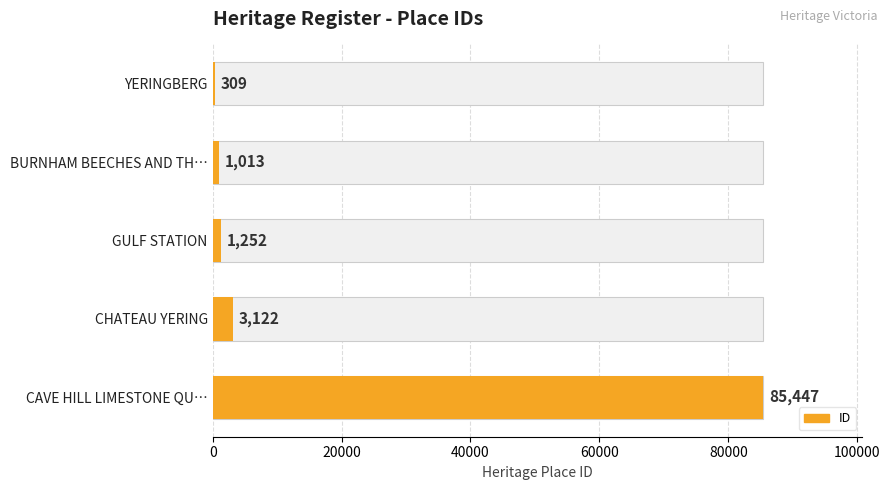

Reading right to left, list all the values displayed in this chart.

85447	3122	1252	1013	309